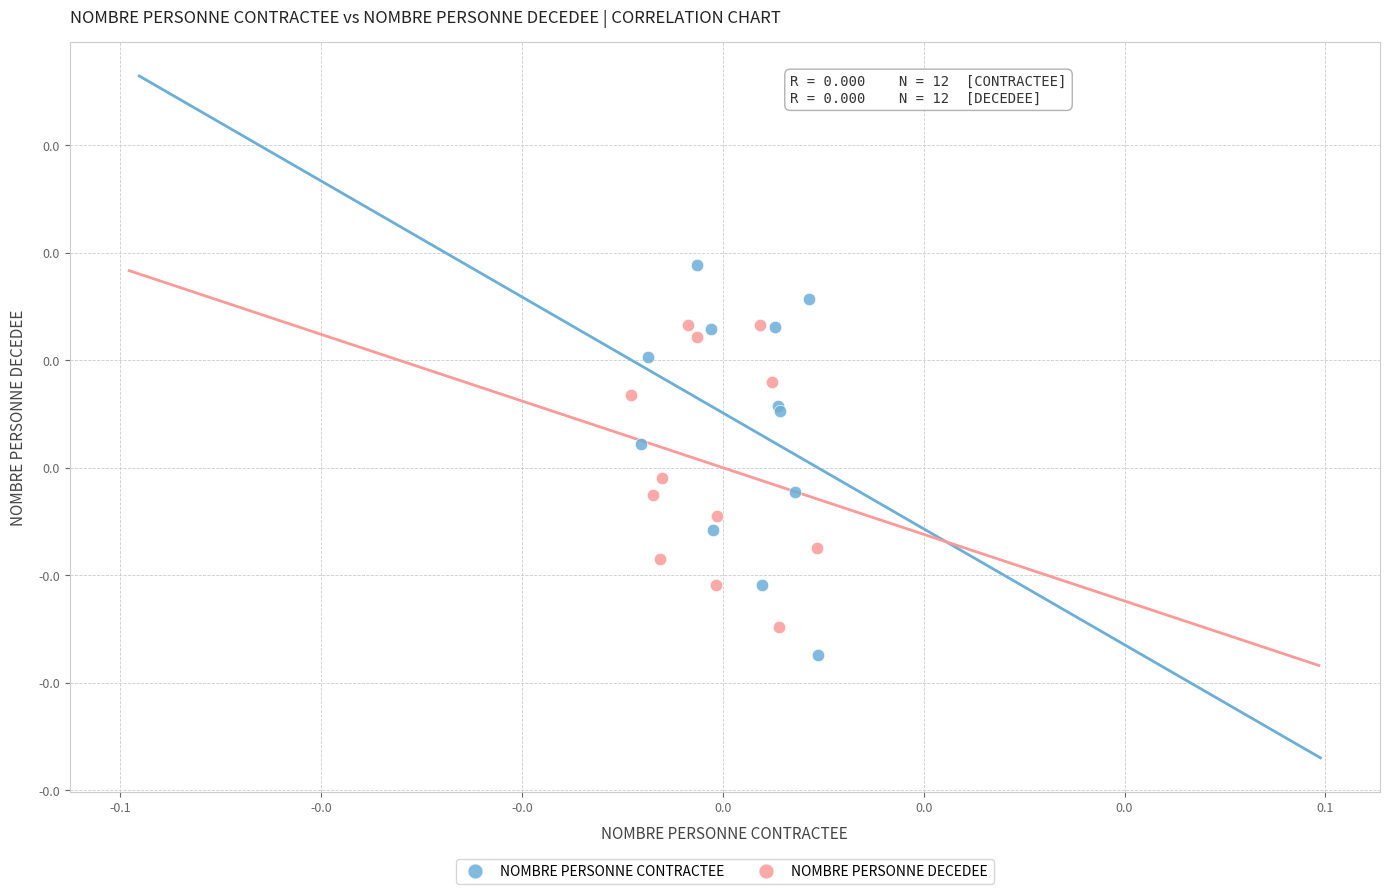

Which series has the largest Y range (max minus min)?

NOMBRE PERSONNE CONTRACTEE